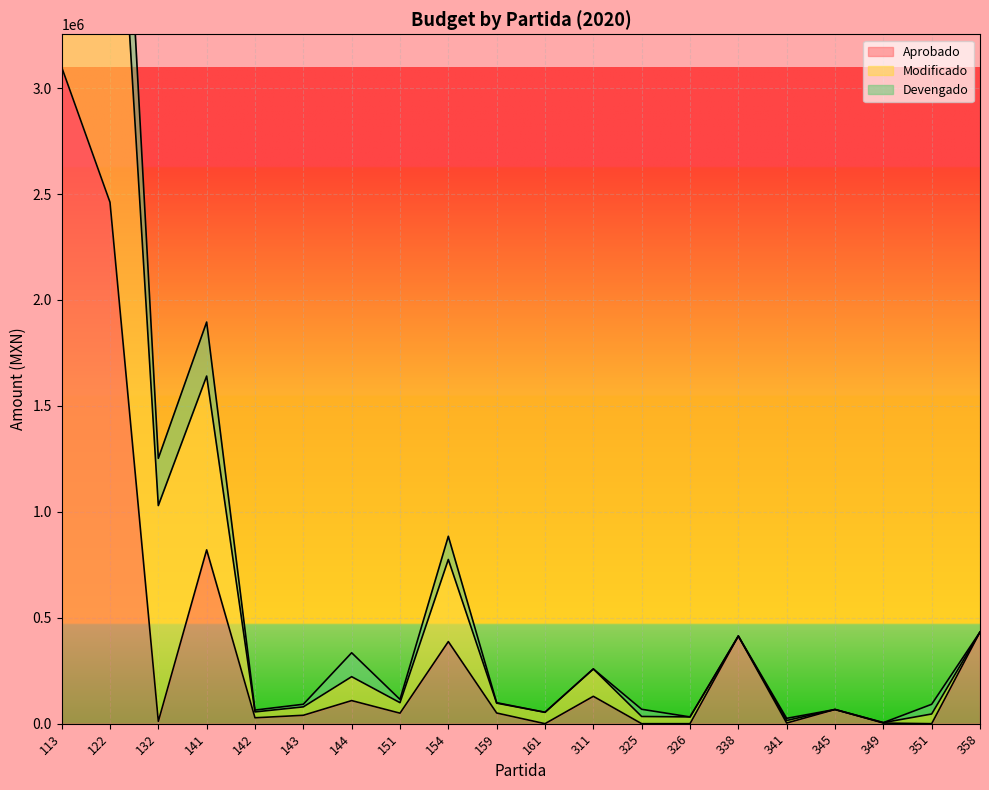

How many values in the Aprobado series exceed 50400?

9